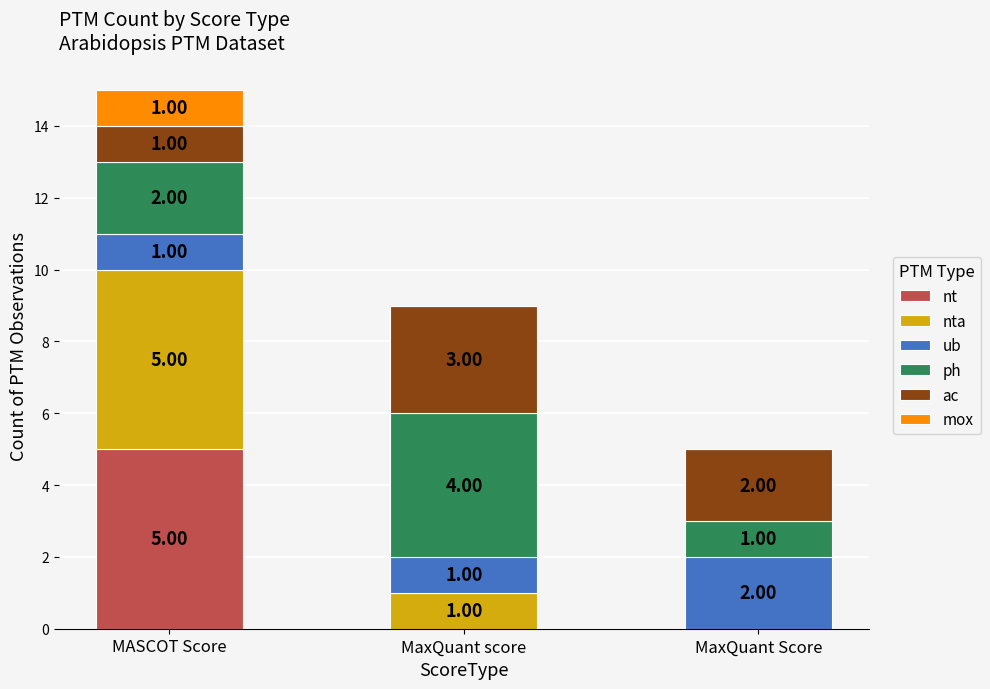

What is the total value across all series at MASCOT Score?

15